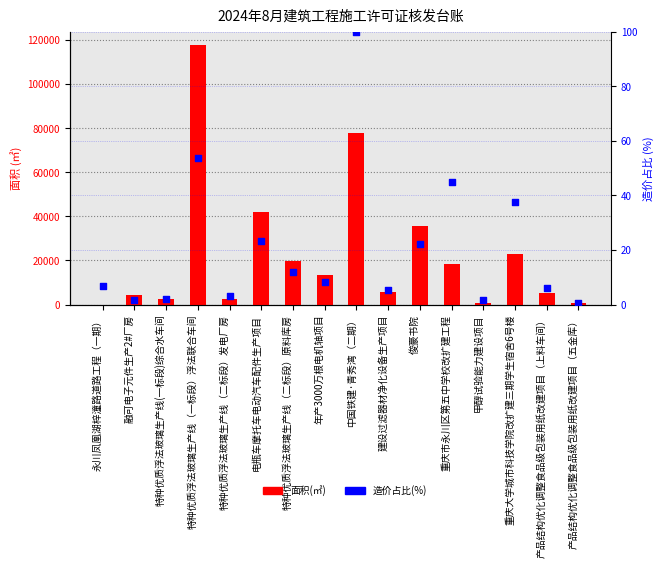

Which series has the largest total across all categories?

面积(㎡)